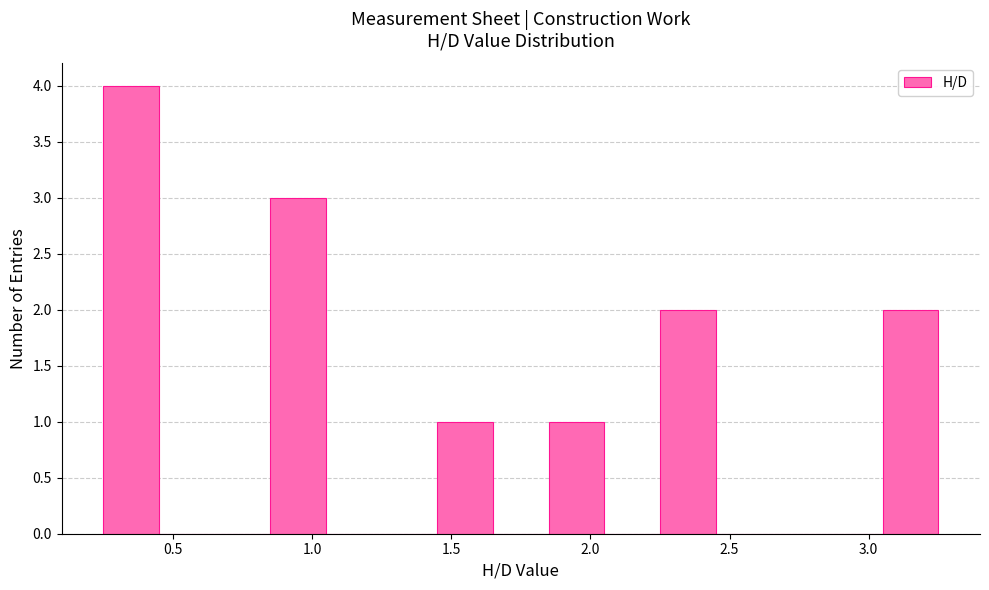

Over which range of the x-axis is the bar tallest?

0.25 to 0.45